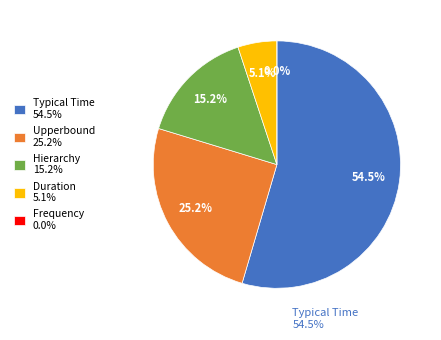

Does Thu account for over 50% of the chart?

No